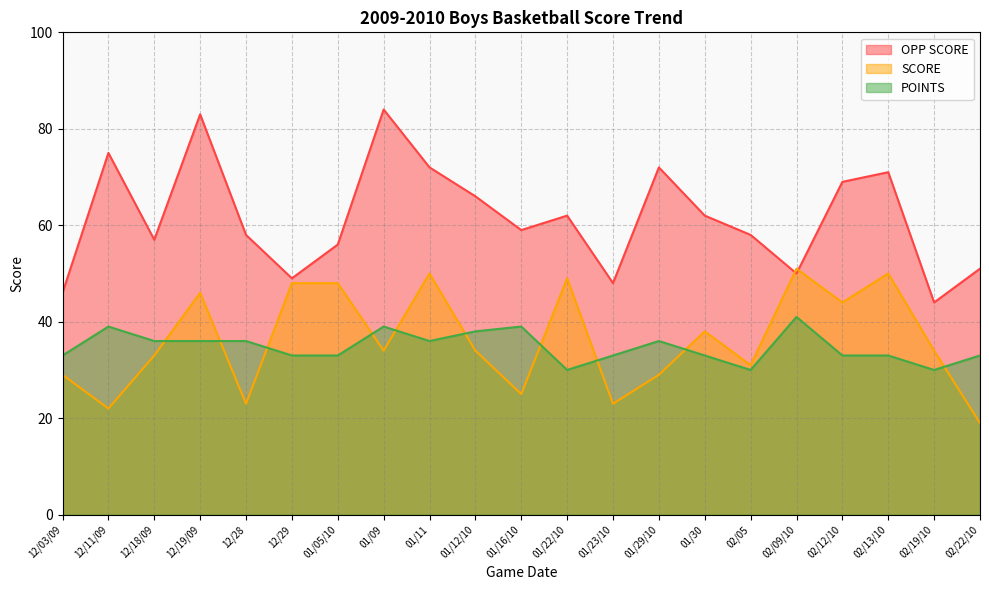

How many series are shown in this chart?

3